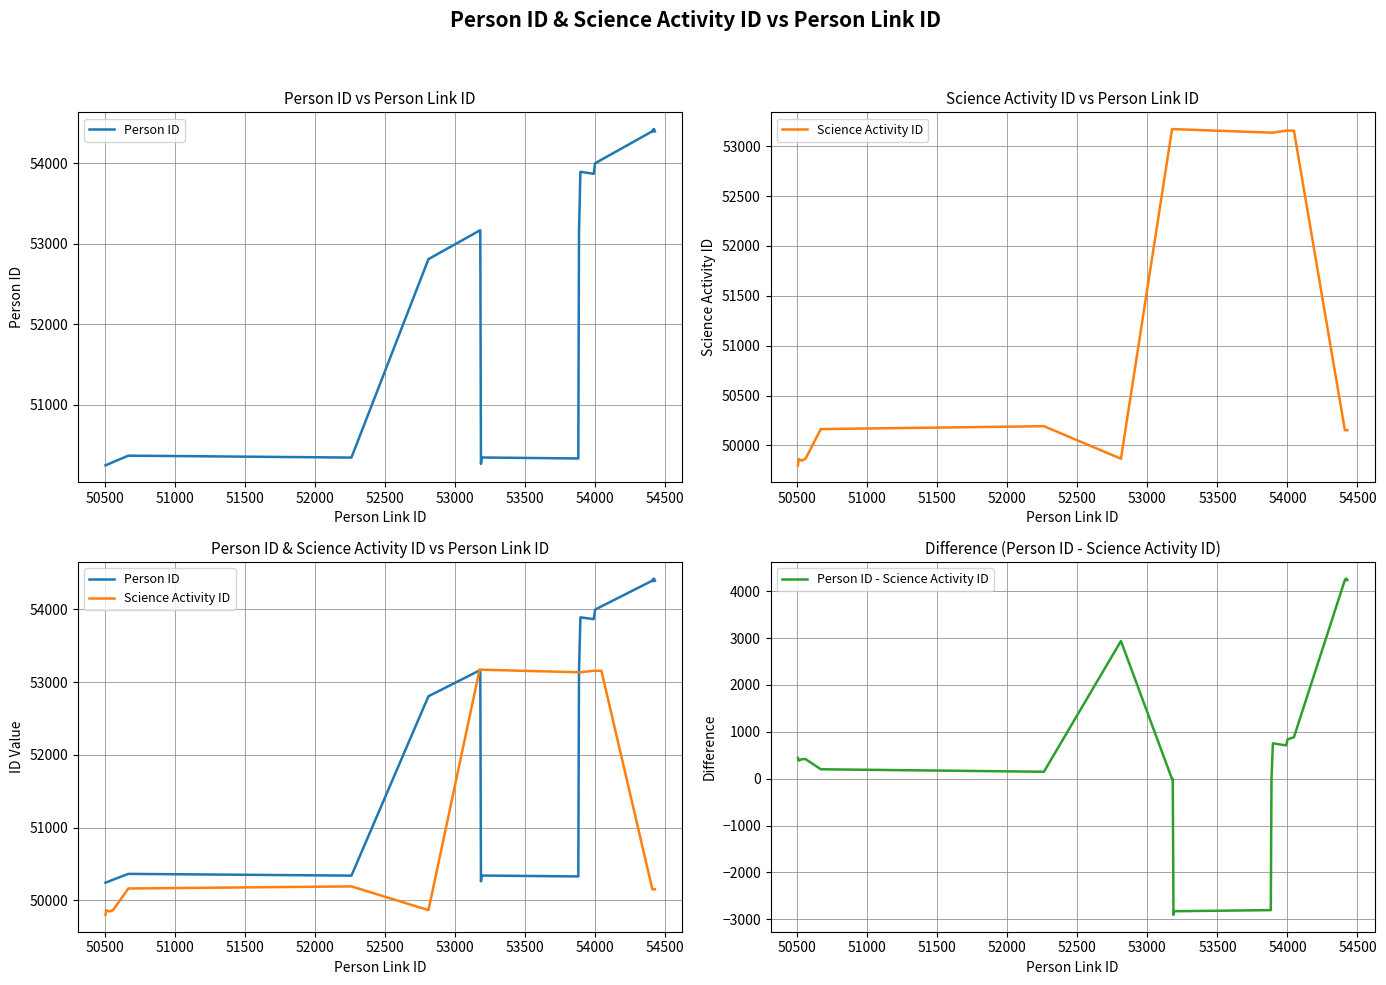

True or false: Person ID - Science Activity ID and Science Activity ID intersect in this chart.

False